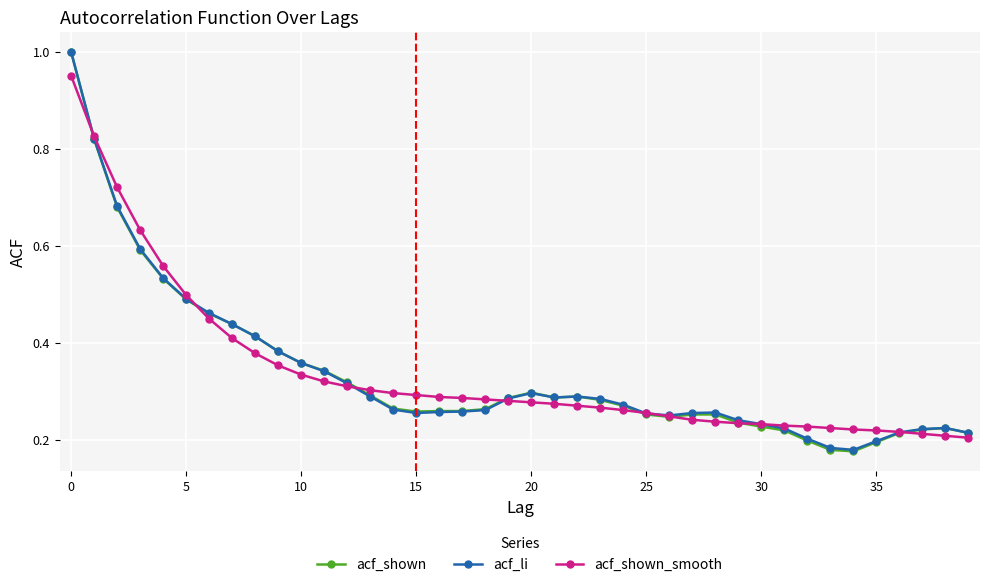

At how many categories does at least one series exceed 0?

40